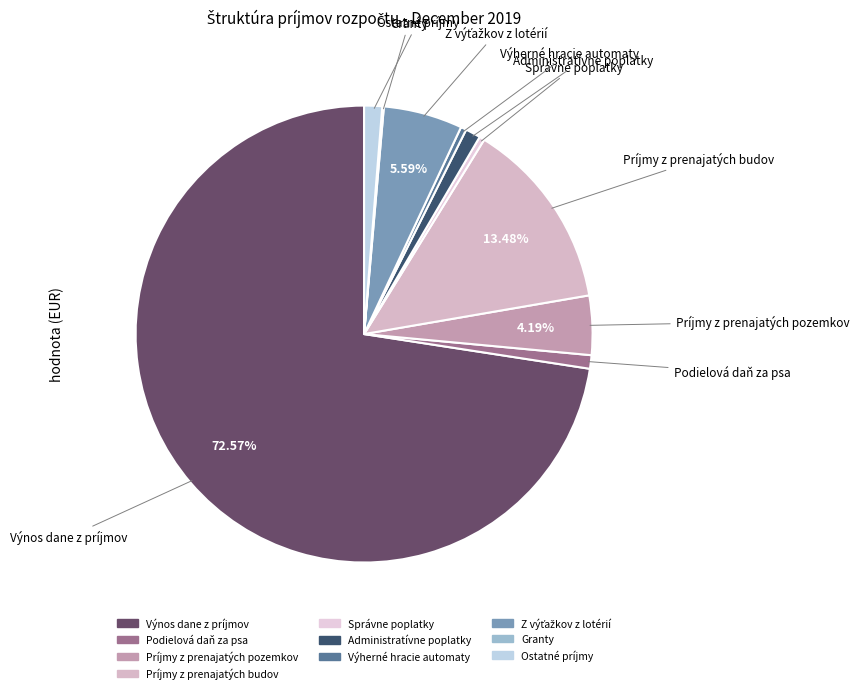

Do Výherné hracie automaty and Ostatné príjmy together represent more than half of the pie?

No